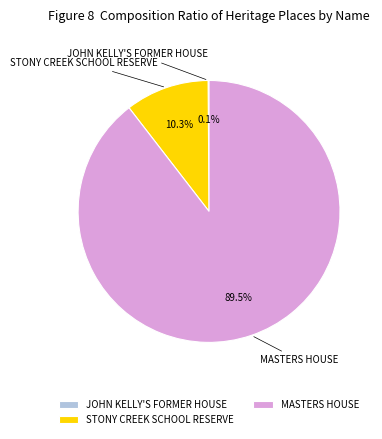

What is the largest slice in the pie chart?

MASTERS HOUSE